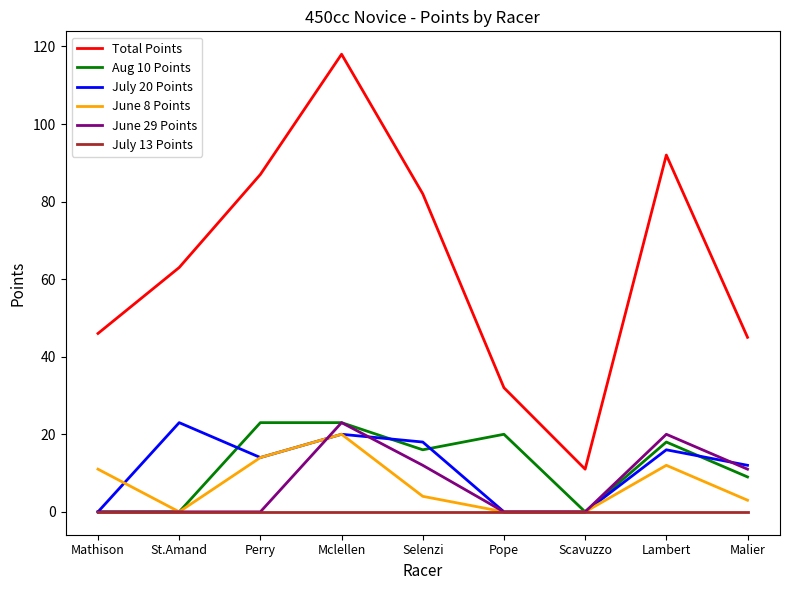

The June 29 Points series shows 0 at Mathison. True or false?

True